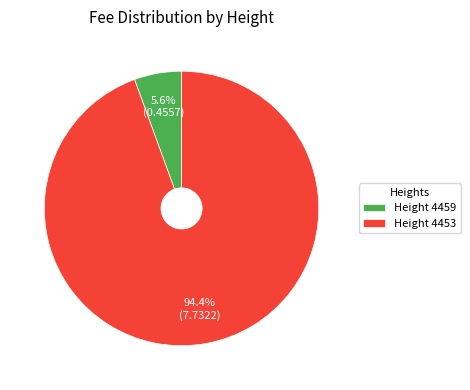

Between Height 4453 and Height 4459, which is larger?

Height 4453